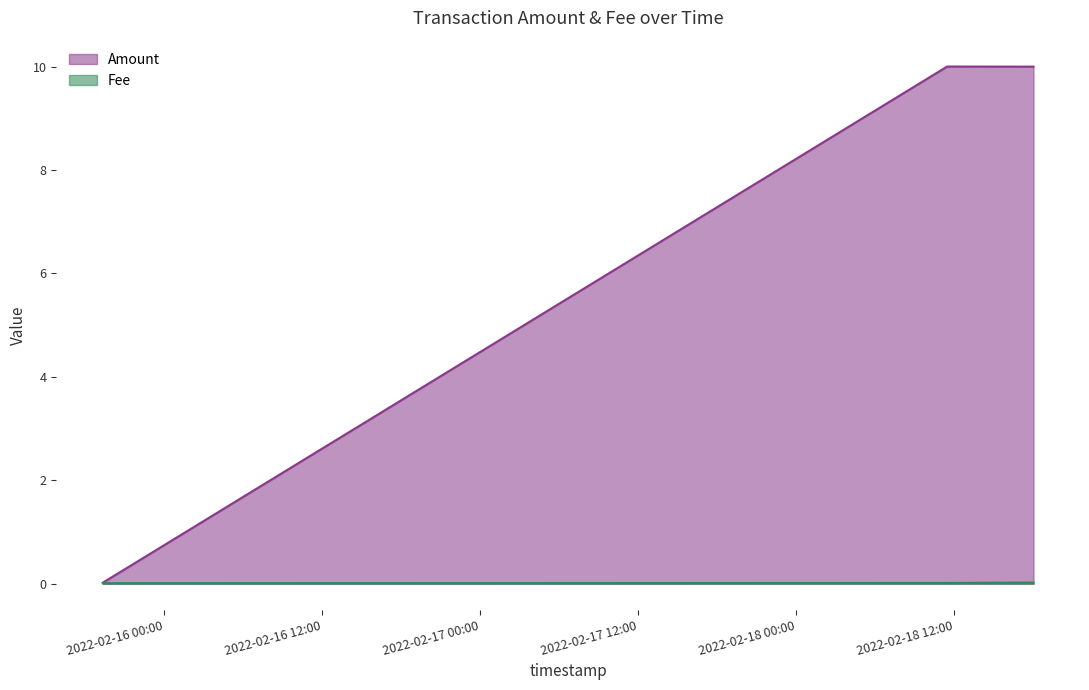

Which label corresponds to the smallest value in the chart?

2022-02-15 19:20:24